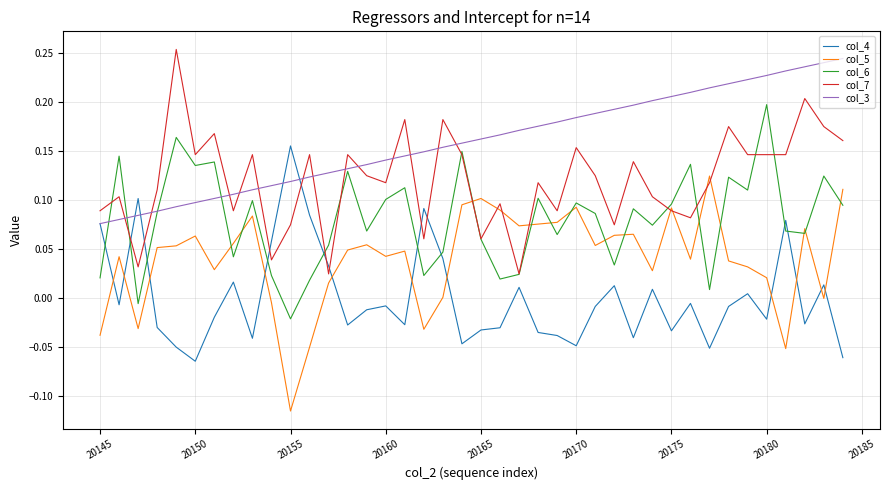

Which series has the largest total across all categories?

col_3